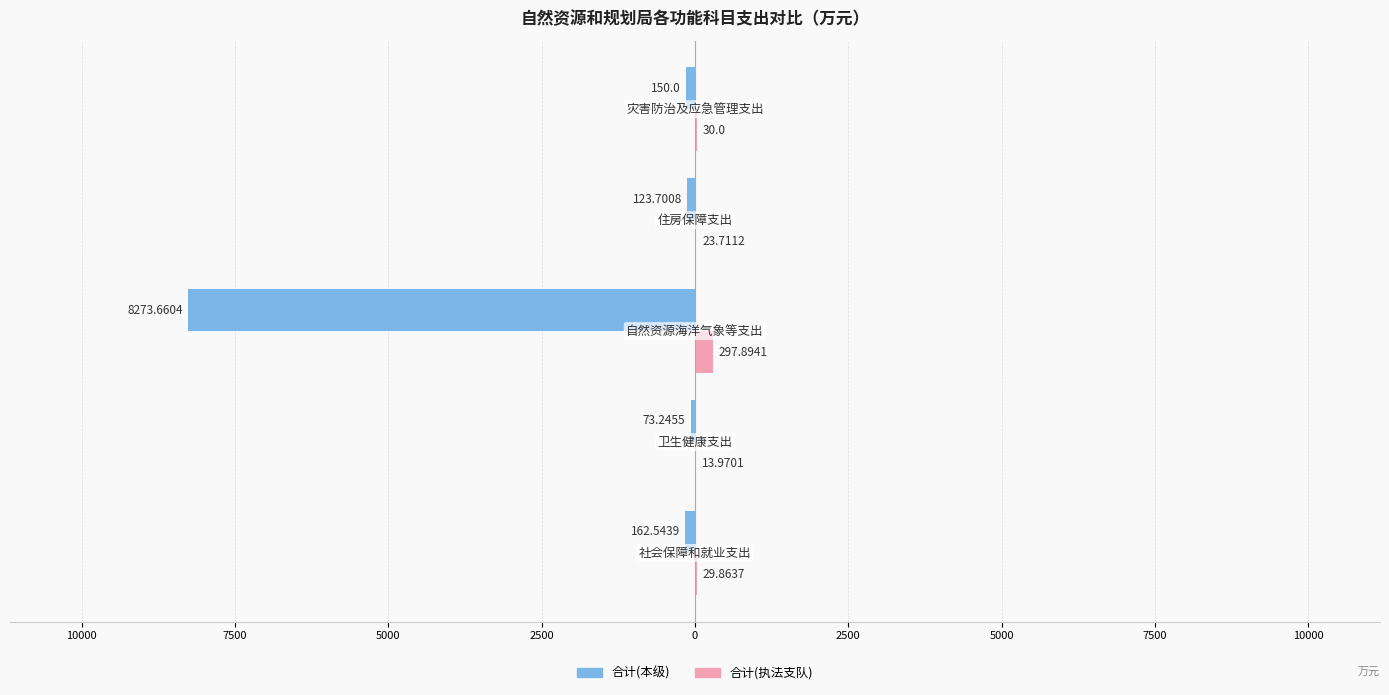

What are all the series names shown in the legend?

合计(本级), 合计(执法支队)